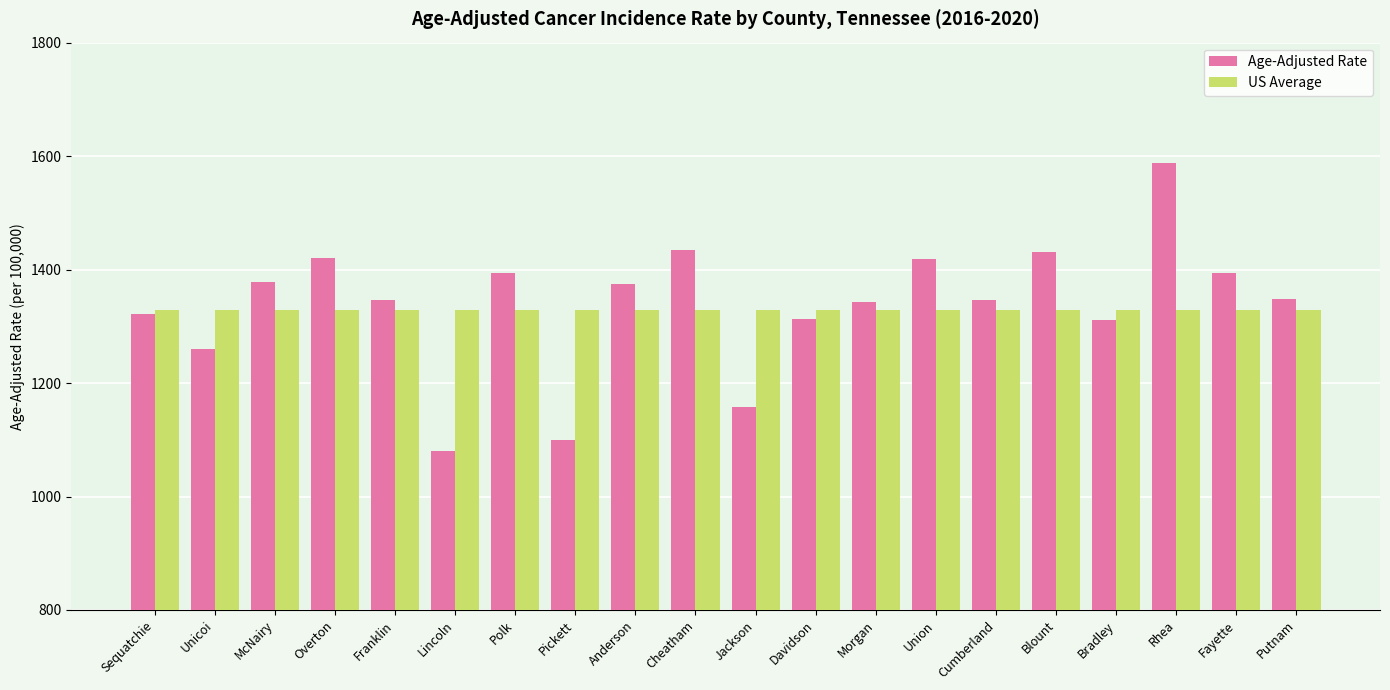

Does the chart contain any negative values?

No